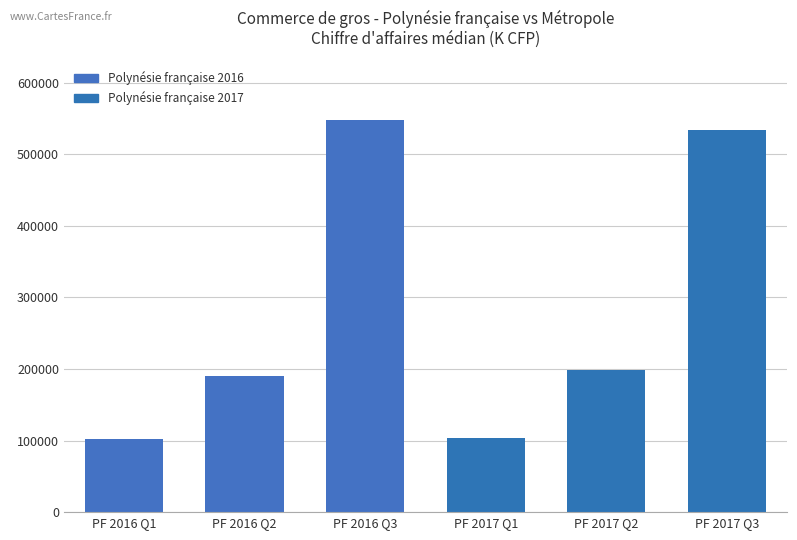

Which has a higher value, PF 2017 Q3 or PF 2016 Q2?

PF 2017 Q3